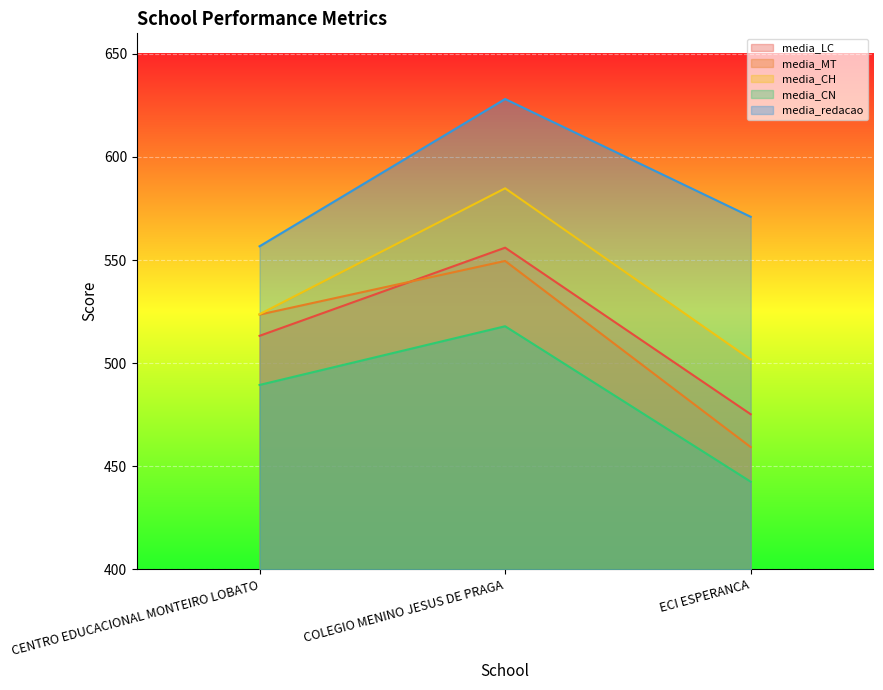

What is the greatest value displayed?

628.1